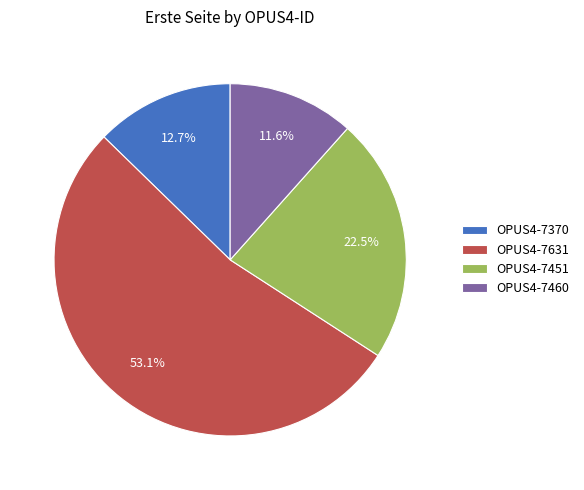

The OPUS4-7370 slice represents 6% of the pie. True or false?

False